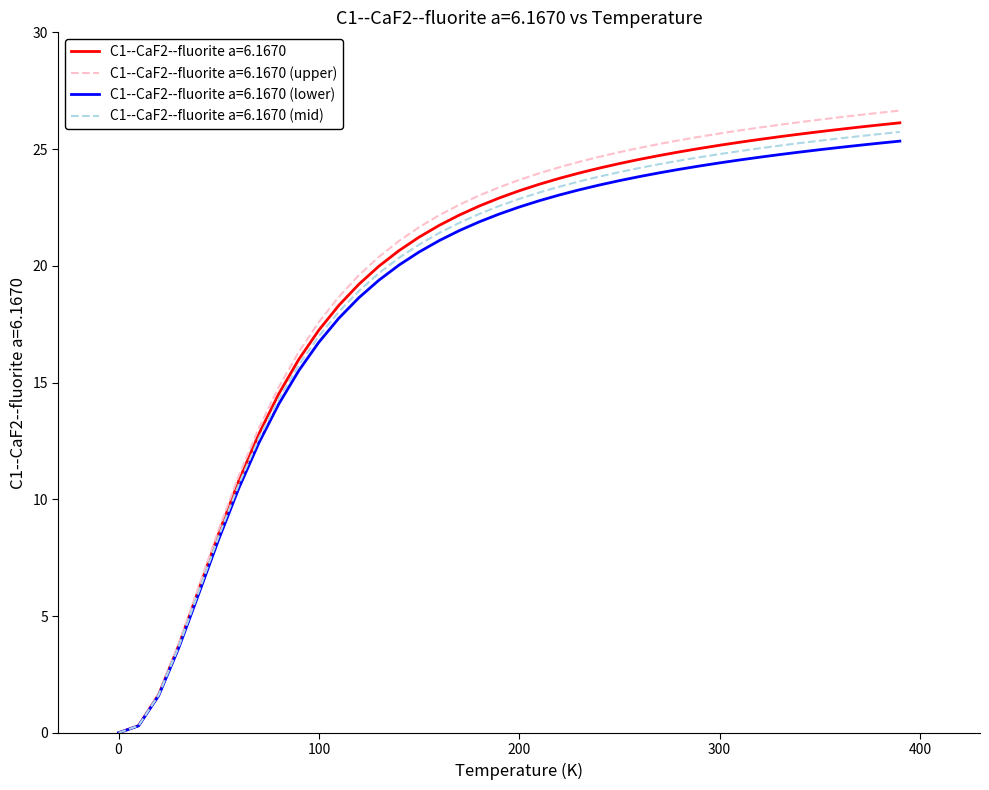

What is the maximum value for C1--CaF2--fluorite a=6.1670 (lower)?

25.3